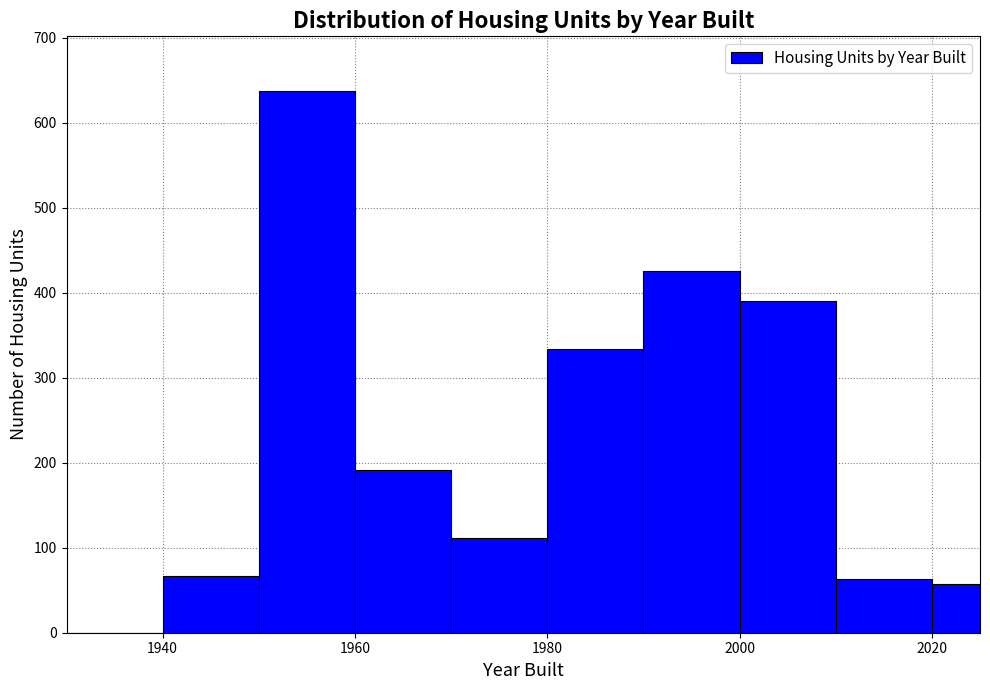

Around what value on the x-axis is the tallest bar? Give the approximate position of its centre, as read against the axis.

1956